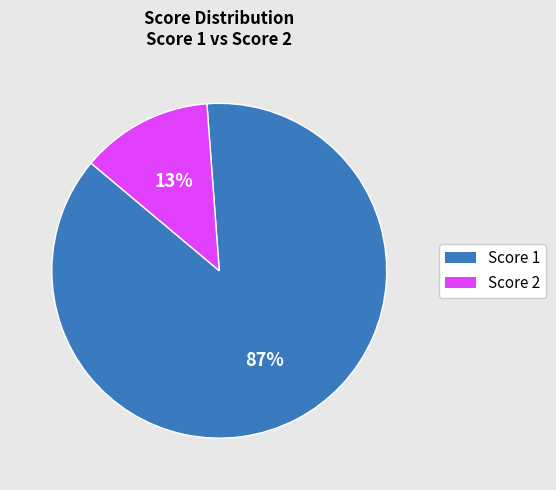

To the nearest percent, what is the average slice percentage?

50%